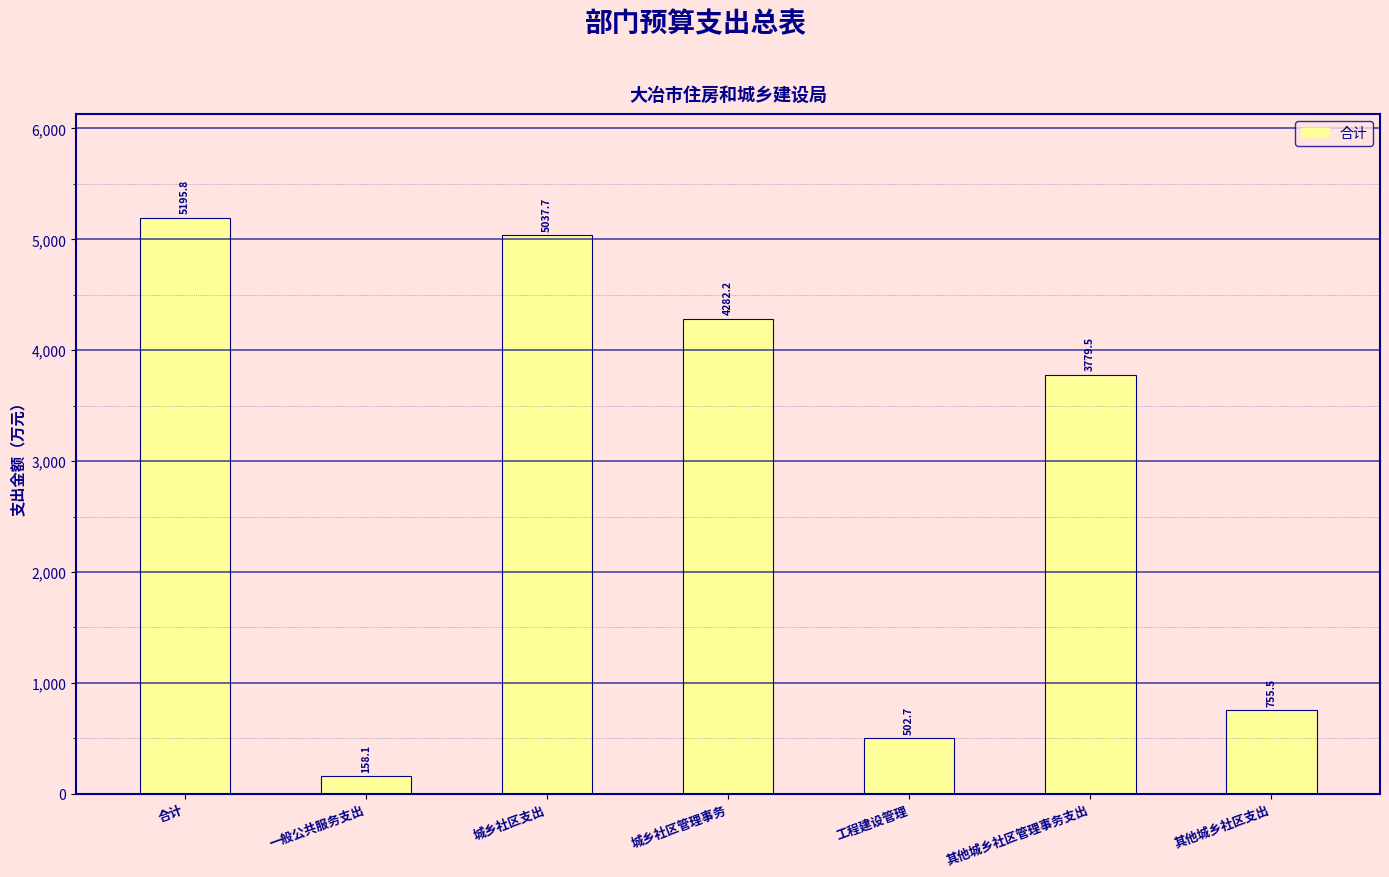

What is the difference between the maximum and minimum values?

5037.7